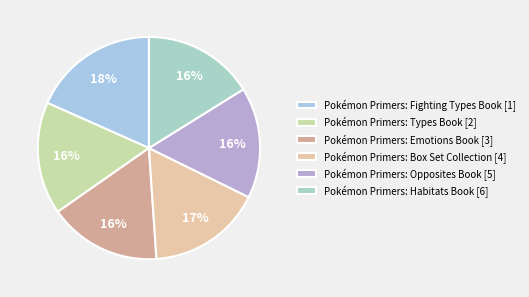

How many segments does this pie chart have?

6